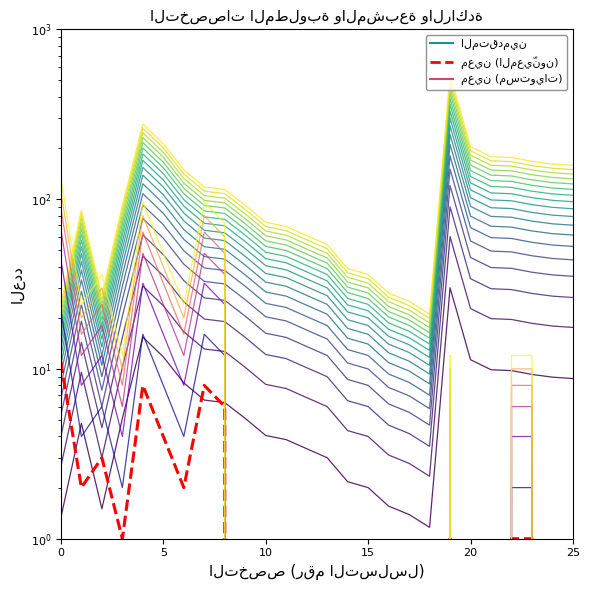

After their last crossing, which series has the higher values: معين (المعيّنون) or المتقدمين (مستوى 1)?

المتقدمين (مستوى 1)